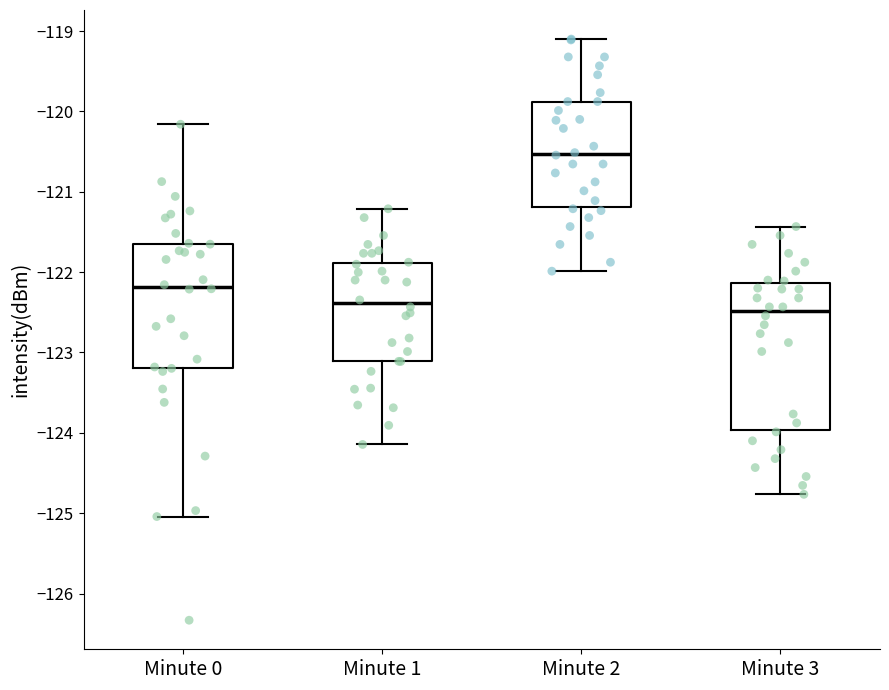

Reading left to right, transcribe this box plot: for each box, give where its median line is, the range the box spans, and where its two whiskers end, as read against the y-axis. The values are not printed on the chart, so give them approximately, as read against the axis.

Minute 0: median -122.2, box -123.2 to -121.6, whiskers -125.0 to -120.2
Minute 1: median -122.4, box -123.1 to -121.9, whiskers -124.1 to -121.2
Minute 2: median -120.5, box -121.2 to -119.9, whiskers -122.0 to -119.1
Minute 3: median -122.5, box -124.0 to -122.1, whiskers -124.8 to -121.4